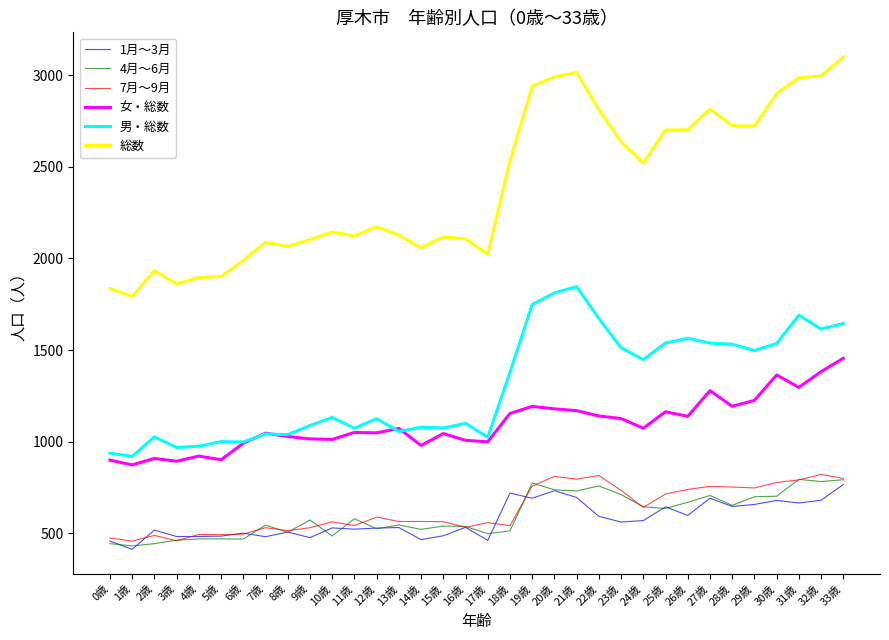

True or false: 7月～9月 and 総数 intersect in this chart.

False